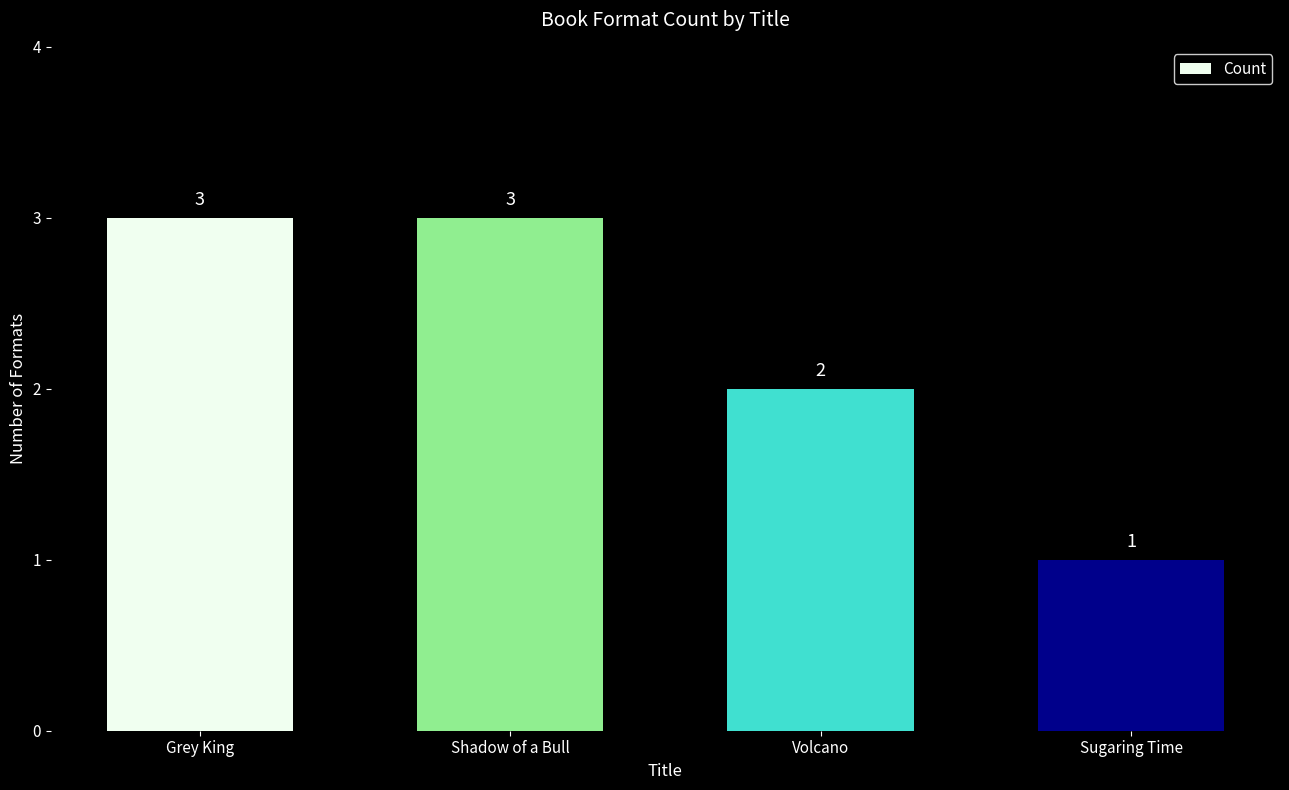

Reading left to right, what are all the values shown in this chart?

3	3	2	1